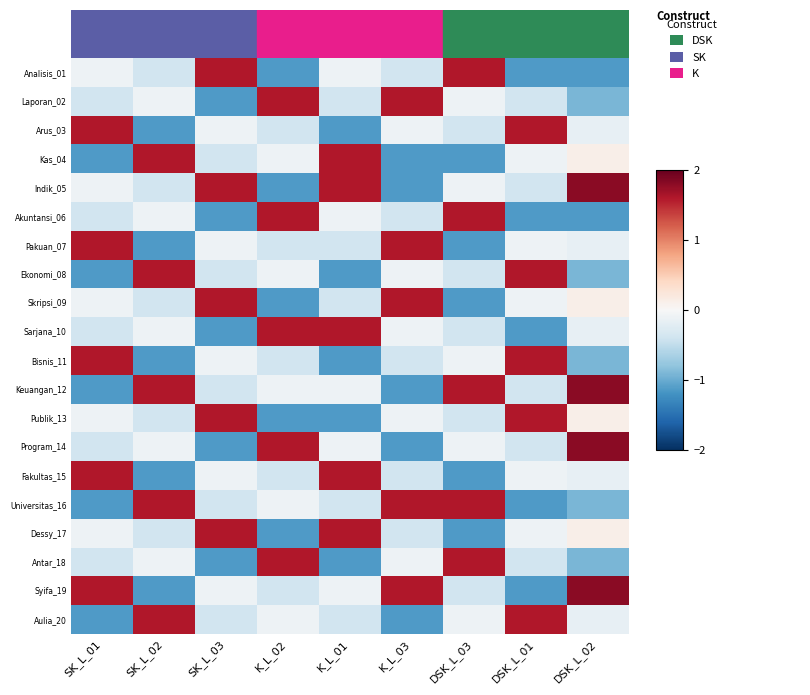

What is the minimum value shown in the chart?

-1.1